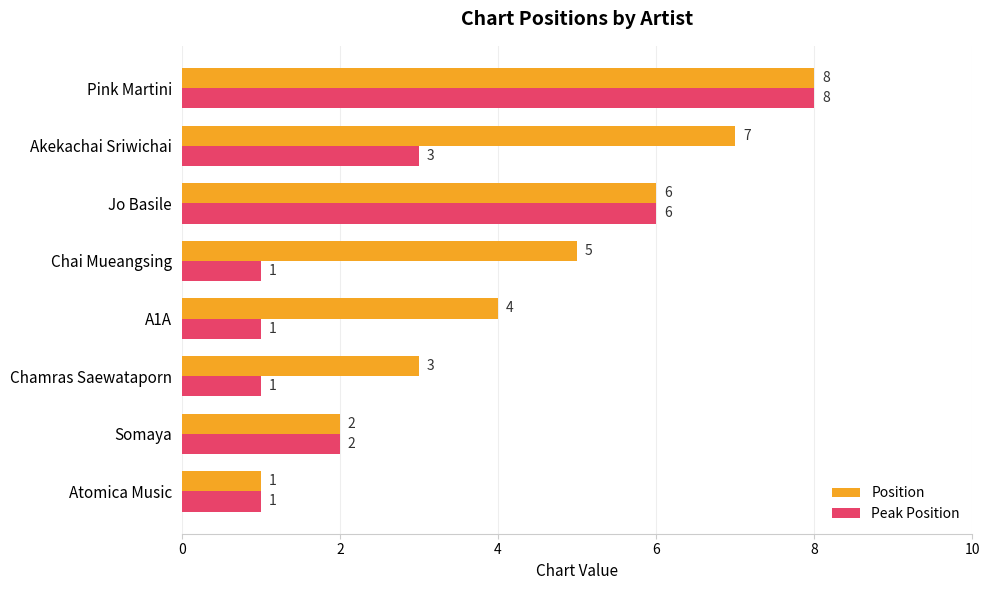

What are all the series names shown in the legend?

Position, Peak Position